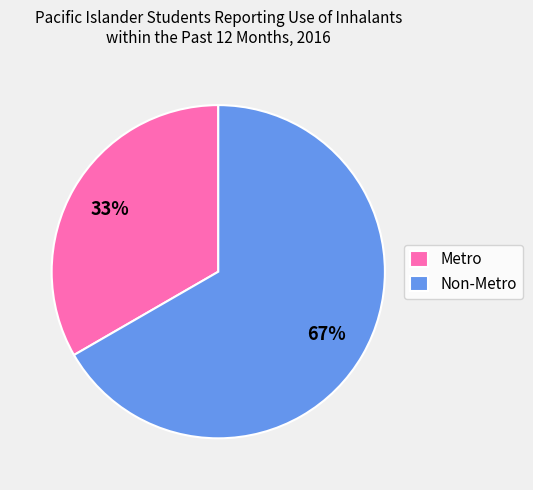

How many slices are in this pie chart?

2